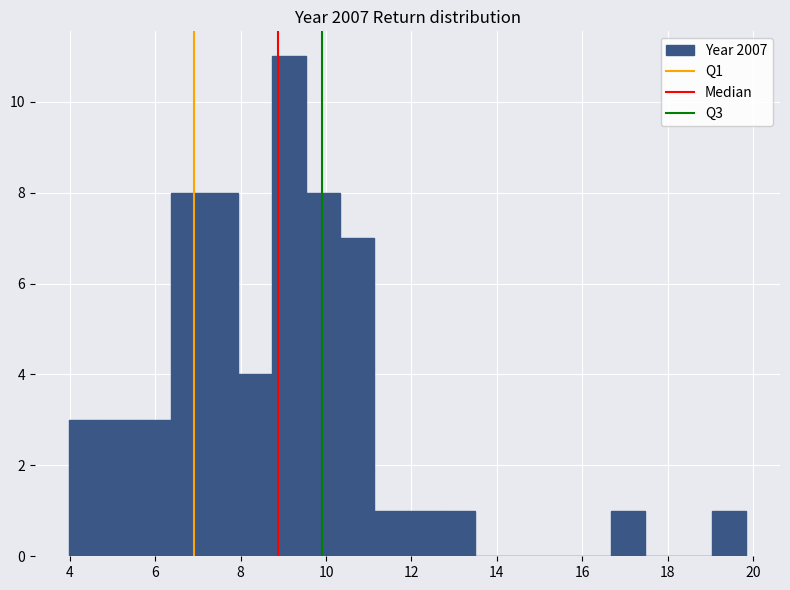

Around what value on the x-axis is the tallest bar? Give the approximate position of its centre, as read against the axis.

9.2